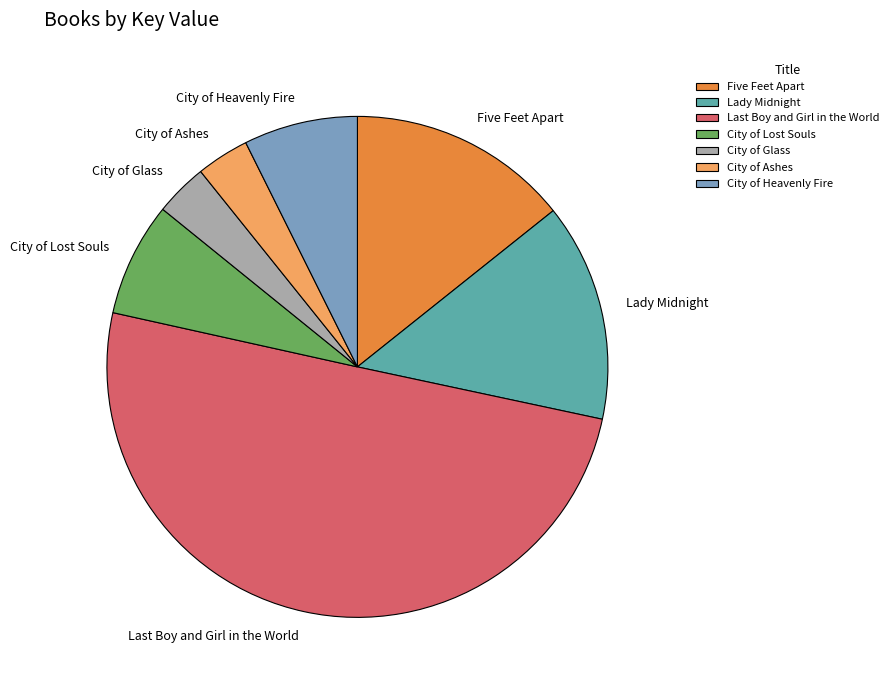

Which slice is the largest?

Last Boy and Girl in the World